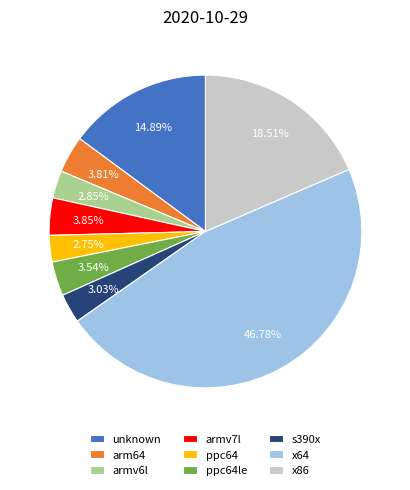

Between x86 and armv6l, which is larger?

x86